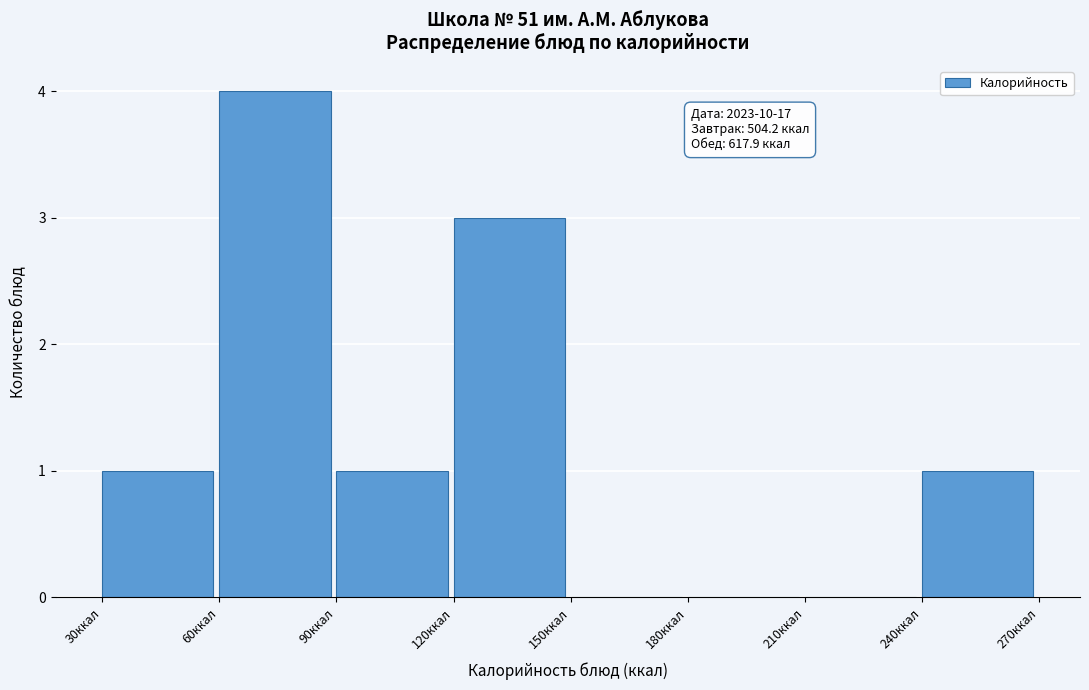

Over which range of the x-axis is the bar tallest?

60 to 90